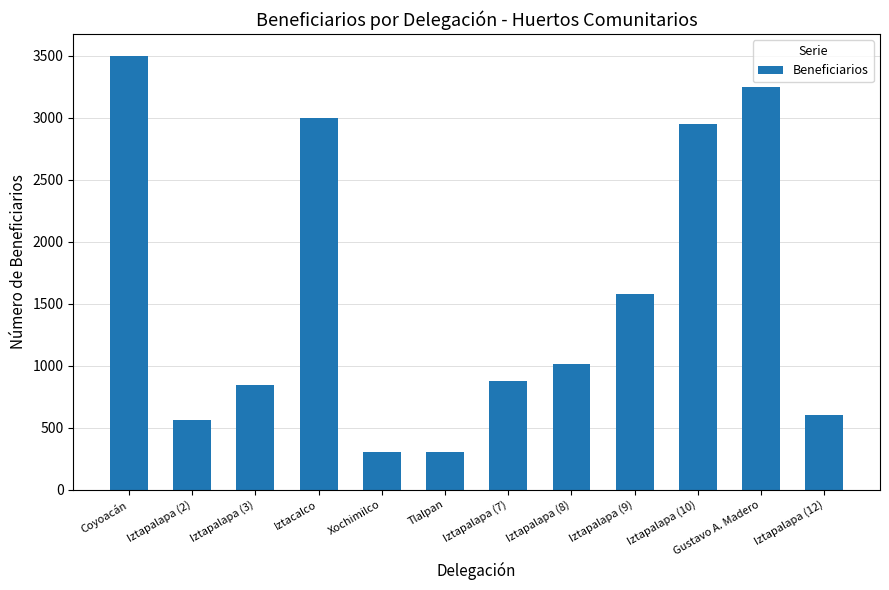

What is the maximum value shown in the chart?

3500